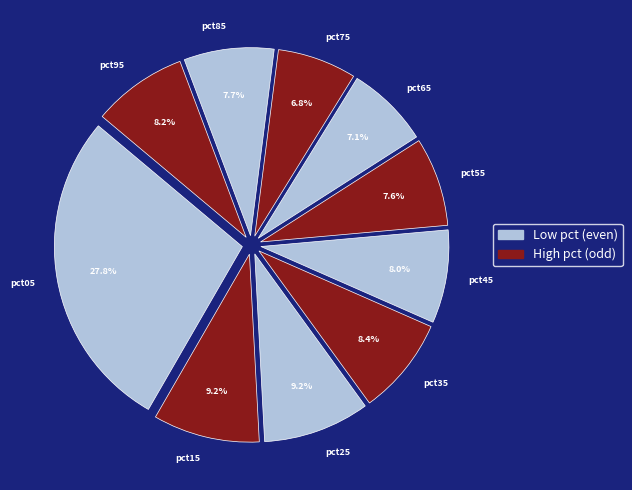

To the nearest percent, what portion does pct15 represent?

9%